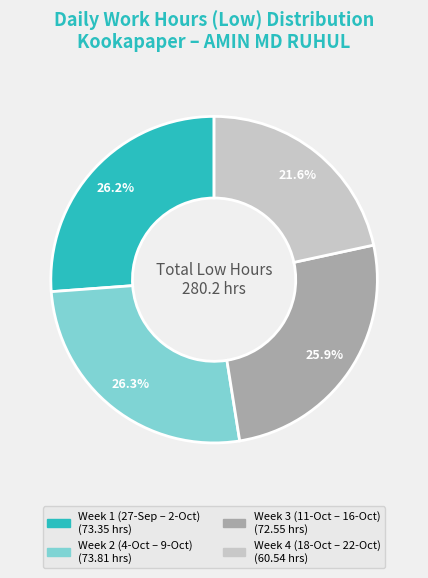

Is there a majority slice in this chart?

No